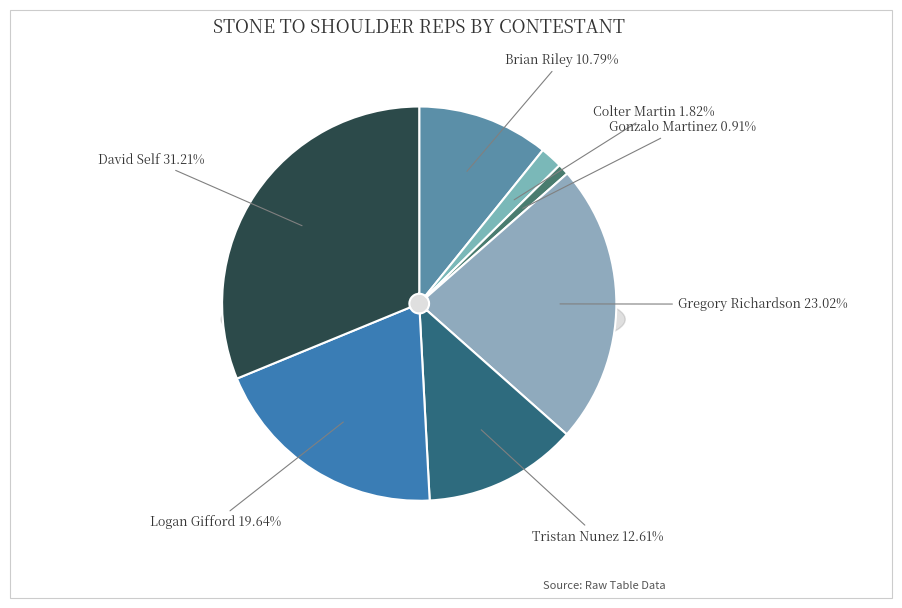

The David Self slice represents 20% of the pie. True or false?

False